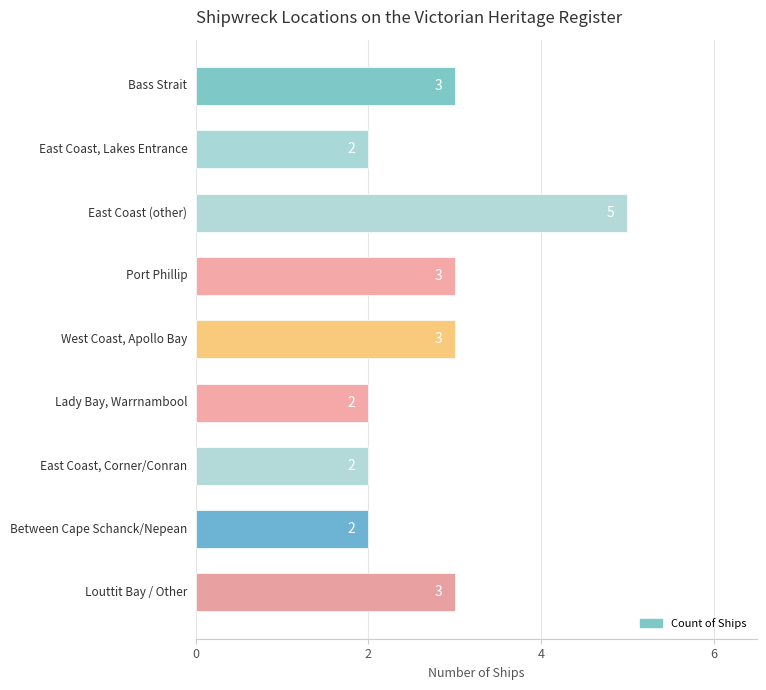

What is the difference between the maximum and second lowest values?

3